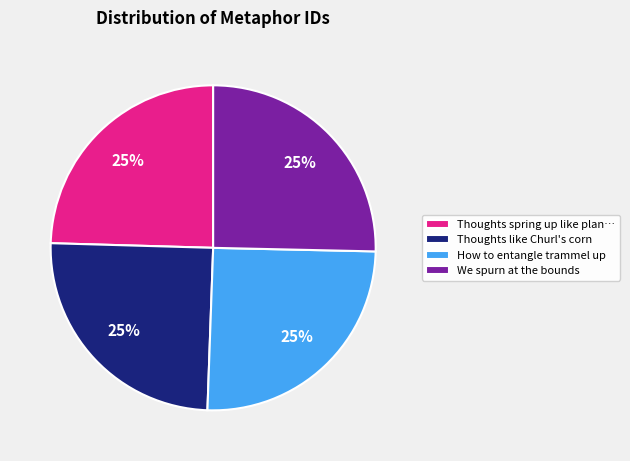

Count the number of slices in the pie.

4